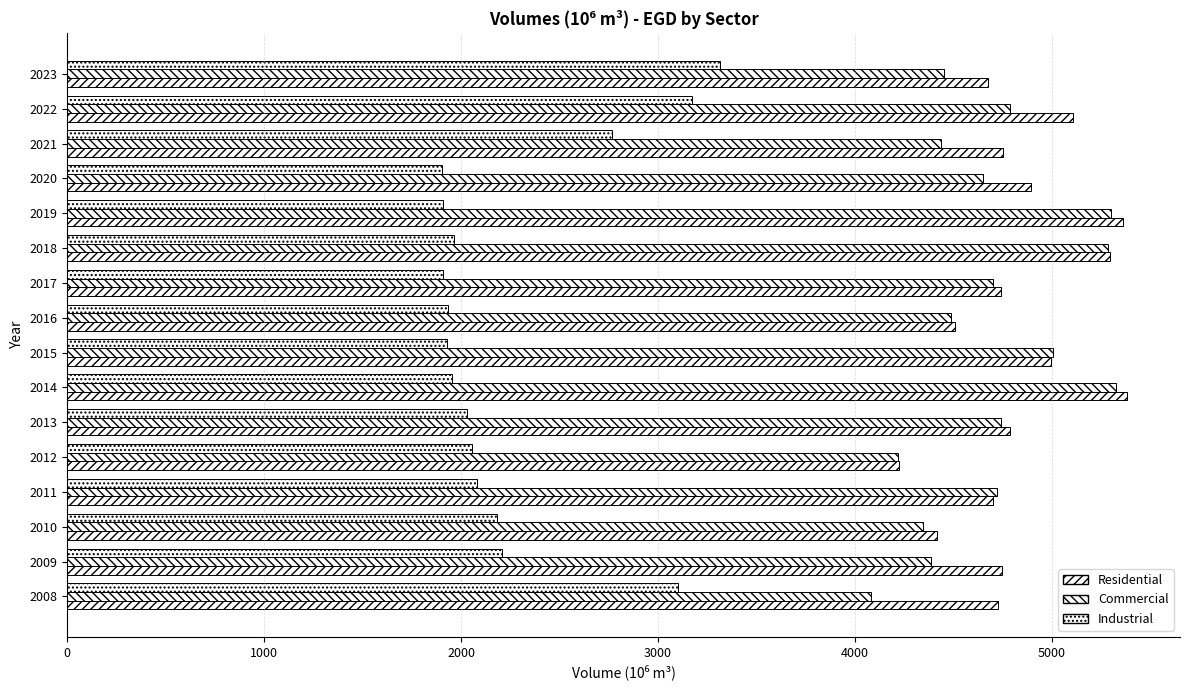

How many data points in Commercial are above 4700?

8